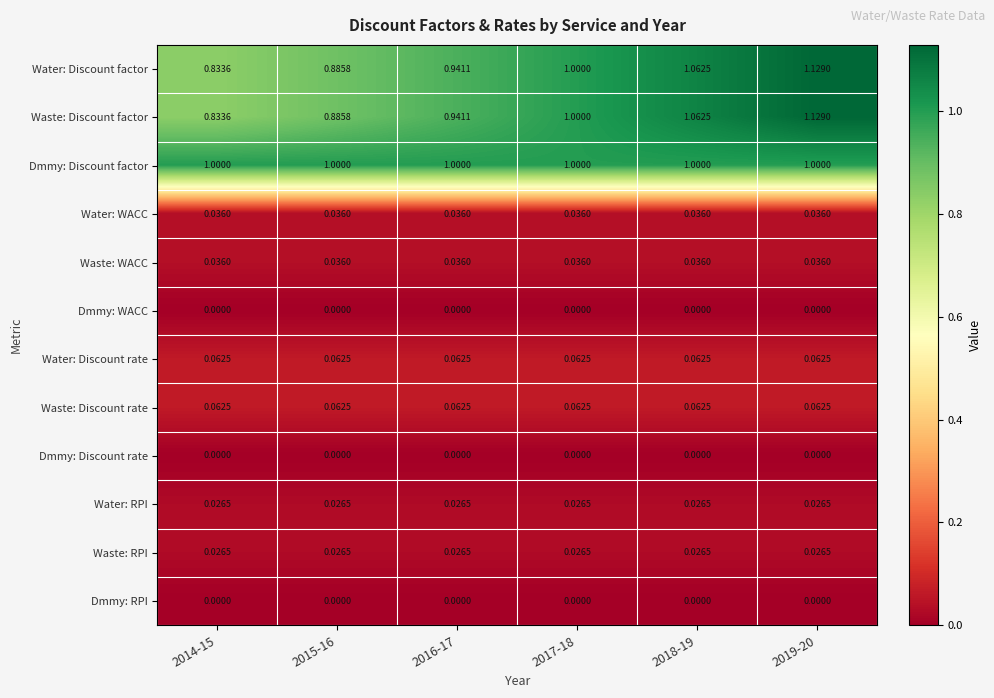

Which series has the largest total across all categories?

Dmmy: Discount factor